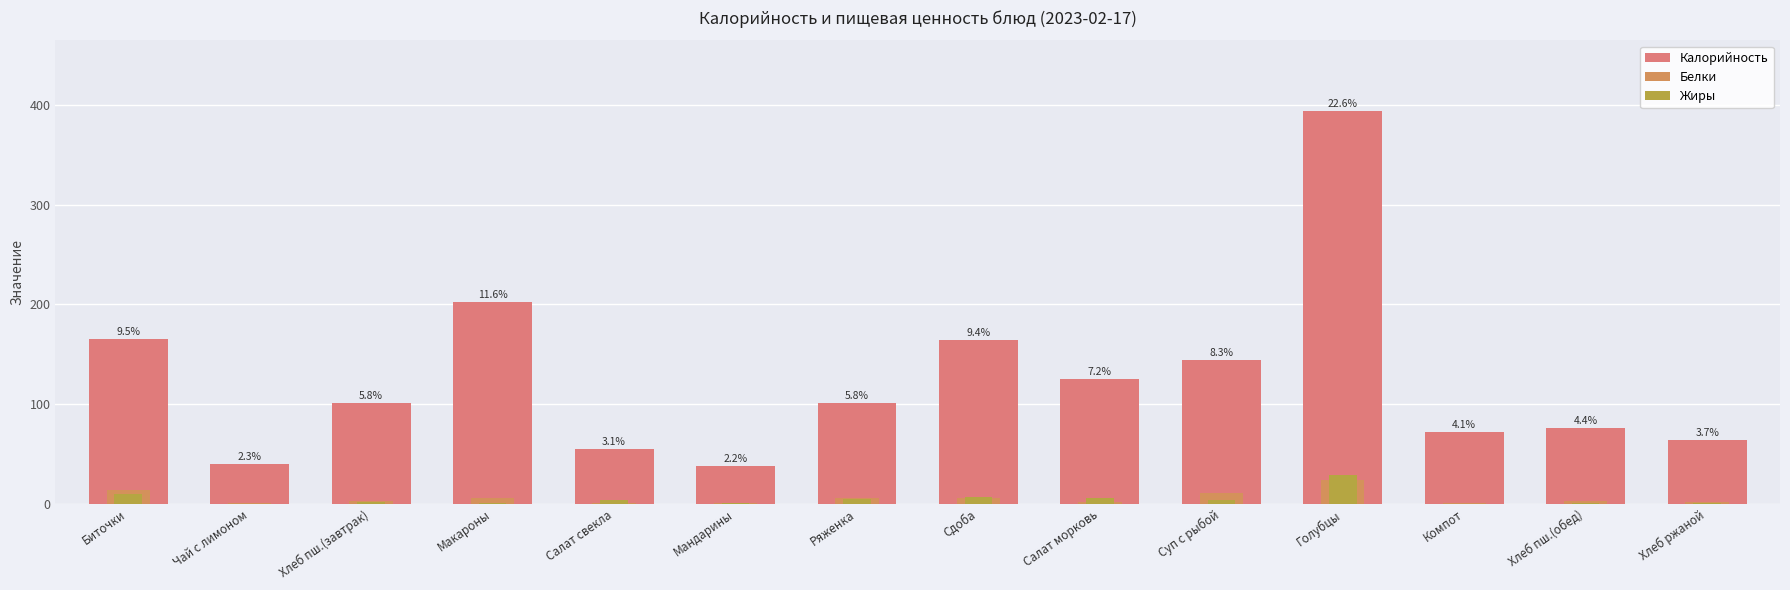

What are all the series names shown in the legend?

Калорийность, Белки, Жиры